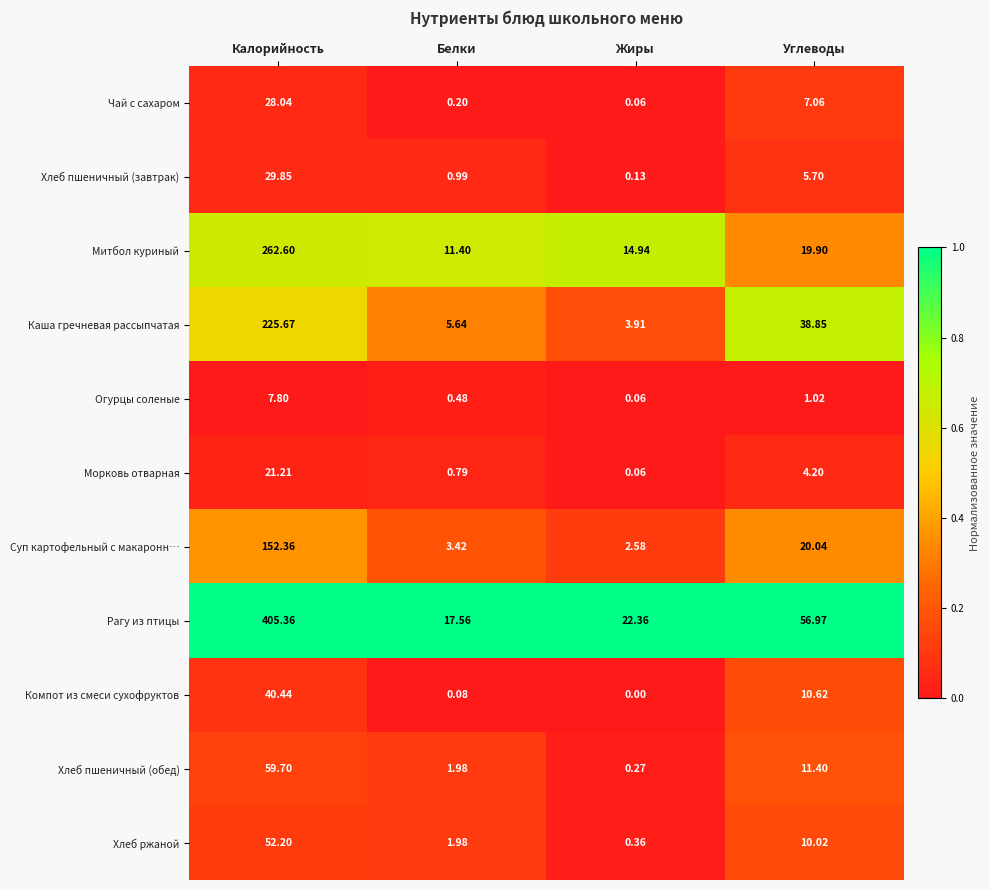

How many data points does each series have?

4